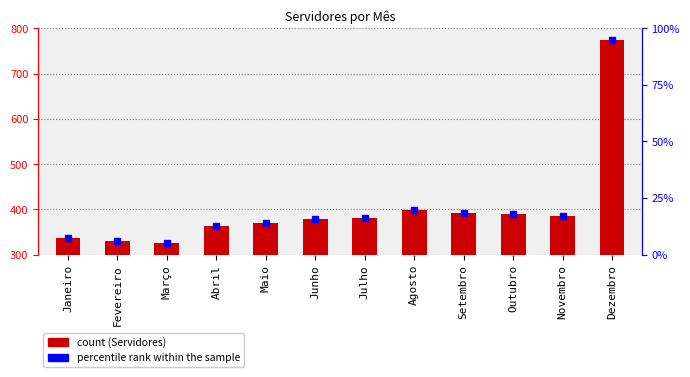

At which category is the sum across all series the highest?

Dezembro